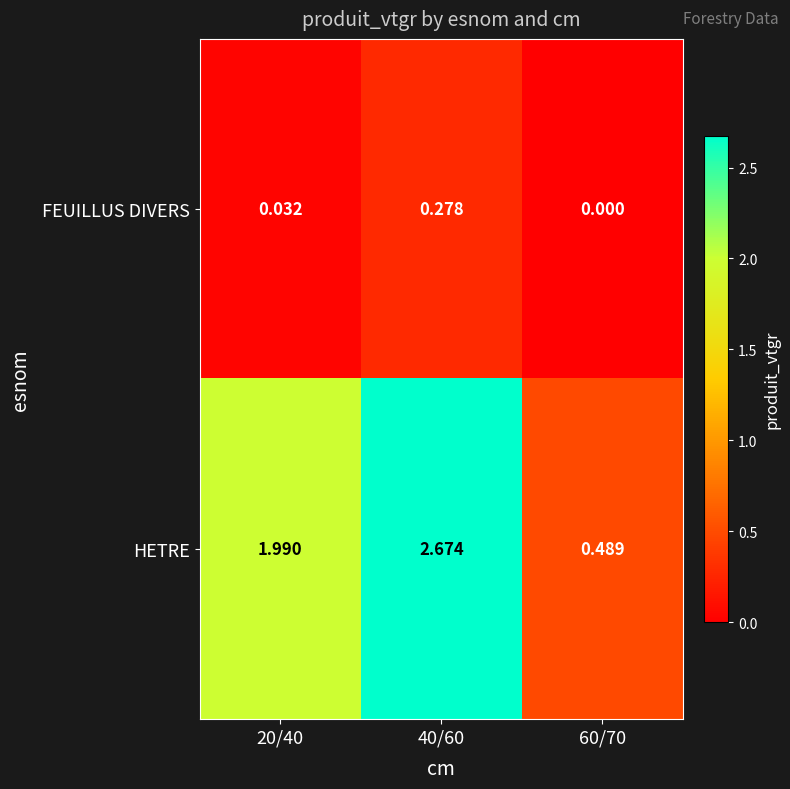

Which series has the largest total across all categories?

HETRE